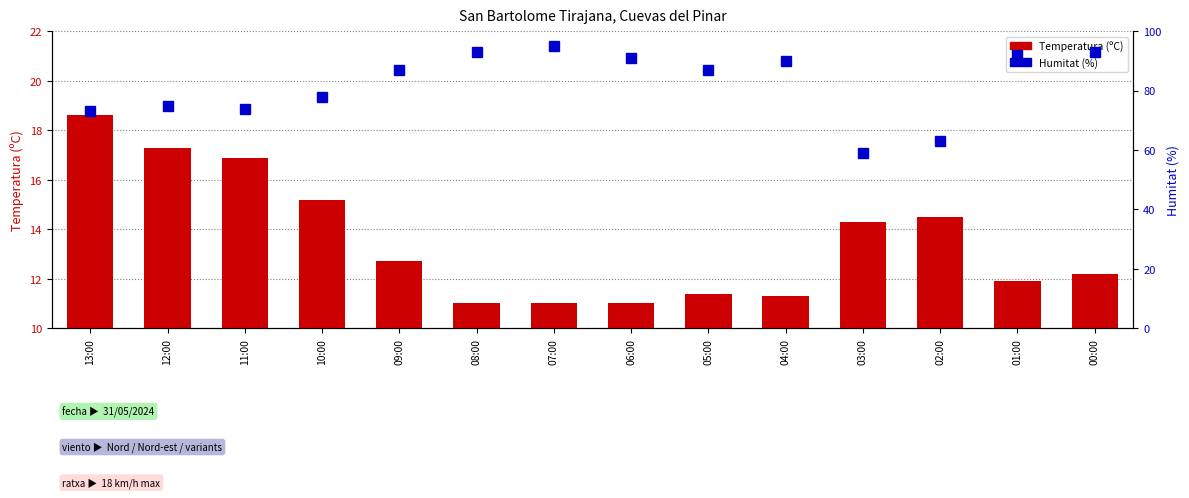

How many values in the Temperatura (ºC) series exceed 12?

8